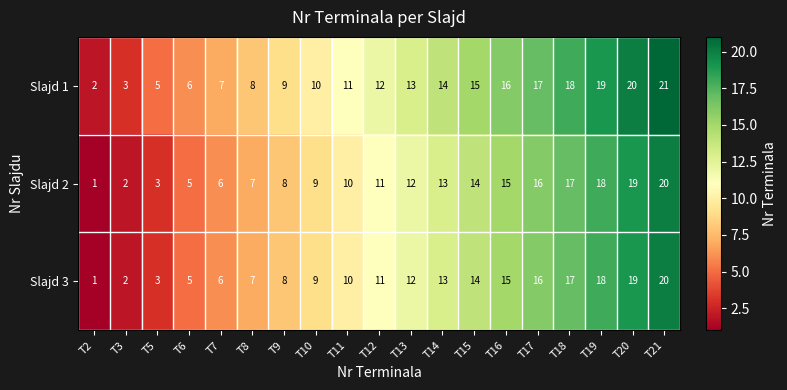

List the labels in order of Slajd 3 value, largest first.

T21, T20, T19, T18, T17, T16, T15, T14, T13, T12, T11, T10, T9, T8, T7, T6, T5, T3, T2